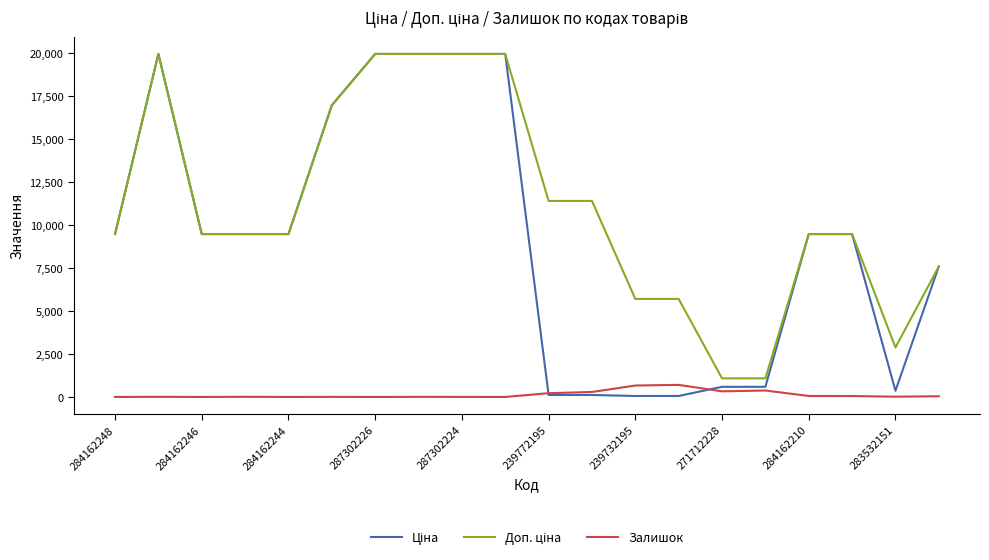

What is the maximum value for Залишок?

702.0